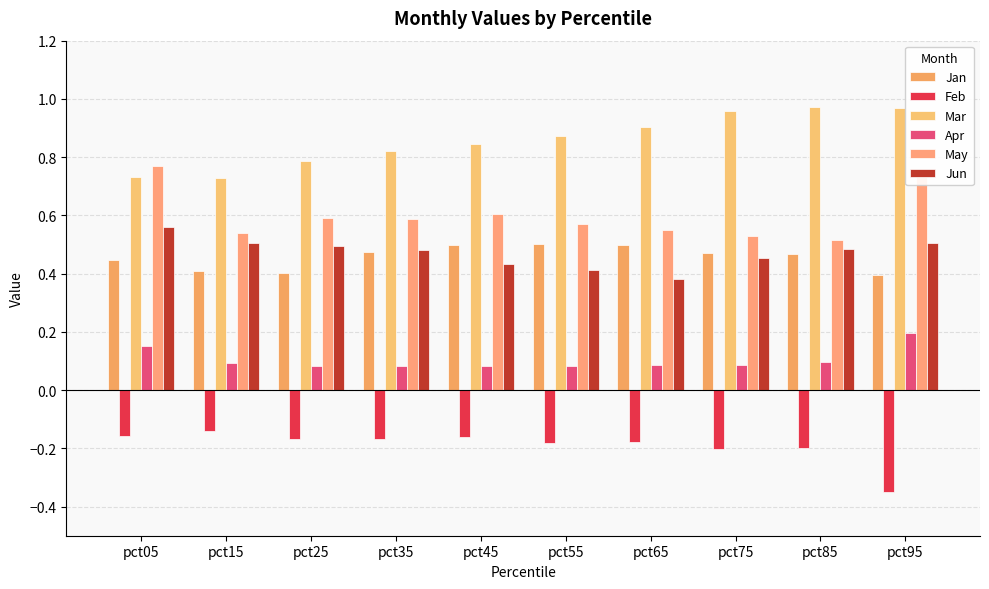

At pct85, list the series in order from smallest to largest.

Feb, Apr, Jan, Jun, May, Mar